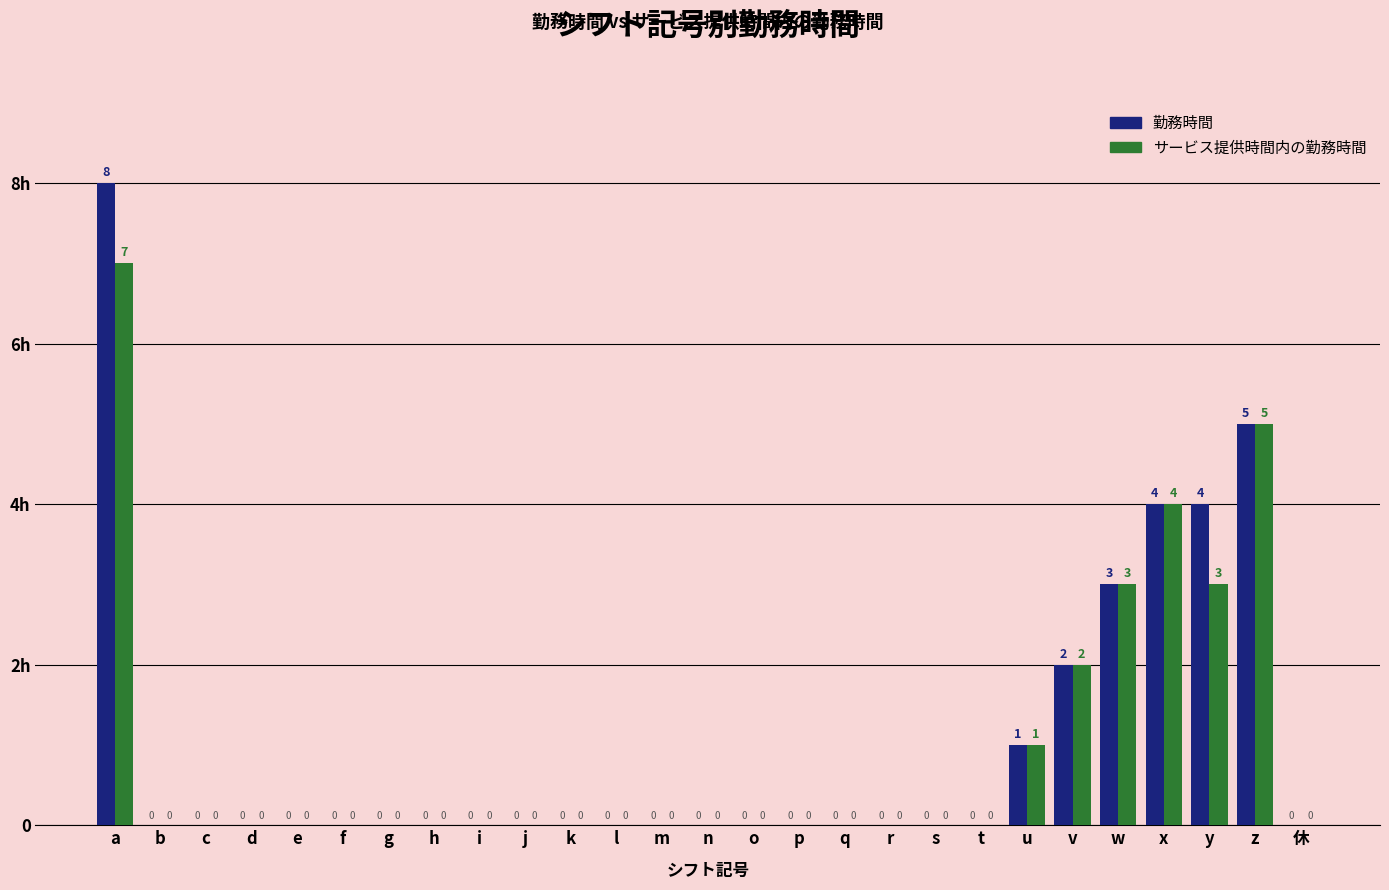

Is it true that サービス提供時間内の勤務時間 equals -3 at f?

False